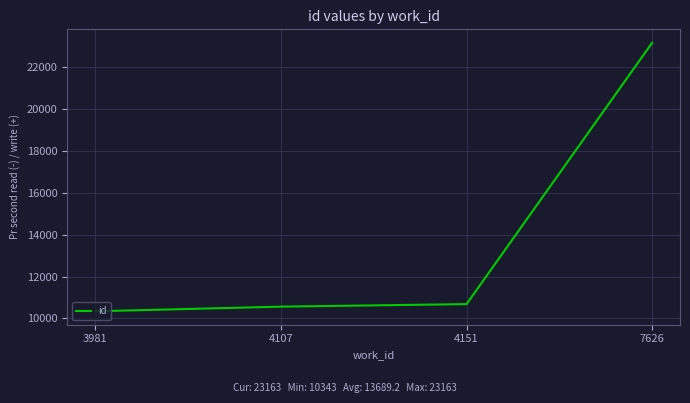

What is the maximum value shown in the chart?

23163